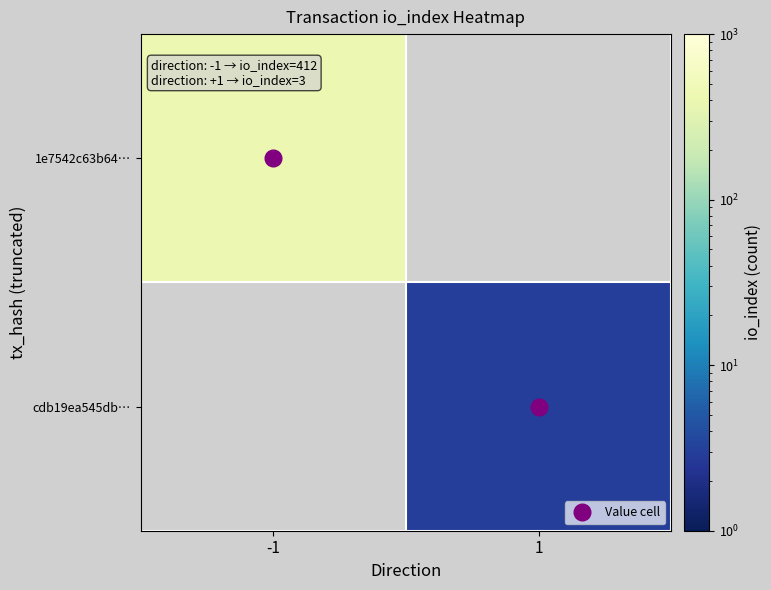

List the labels in order of 1e7542c63b64… value, largest first.

-1, 1